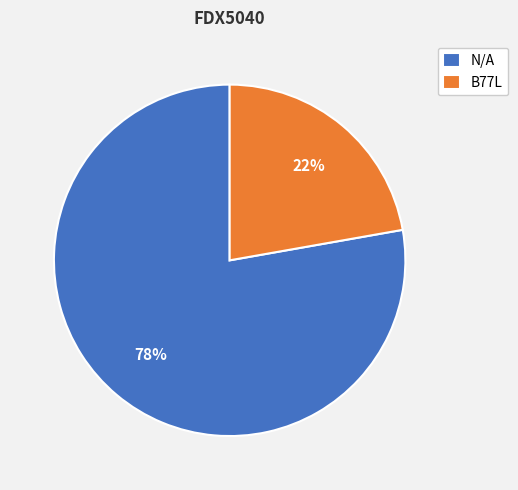

Does N/A represent more than half of the total?

Yes